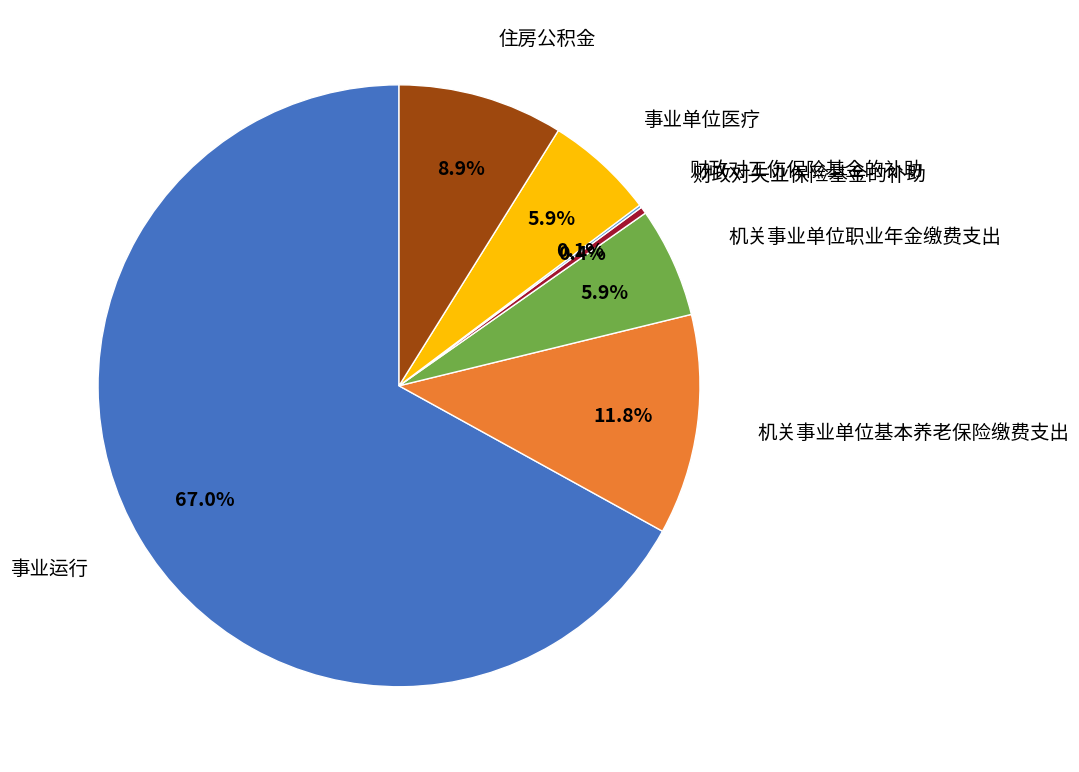

Does any single category account for the majority?

Yes